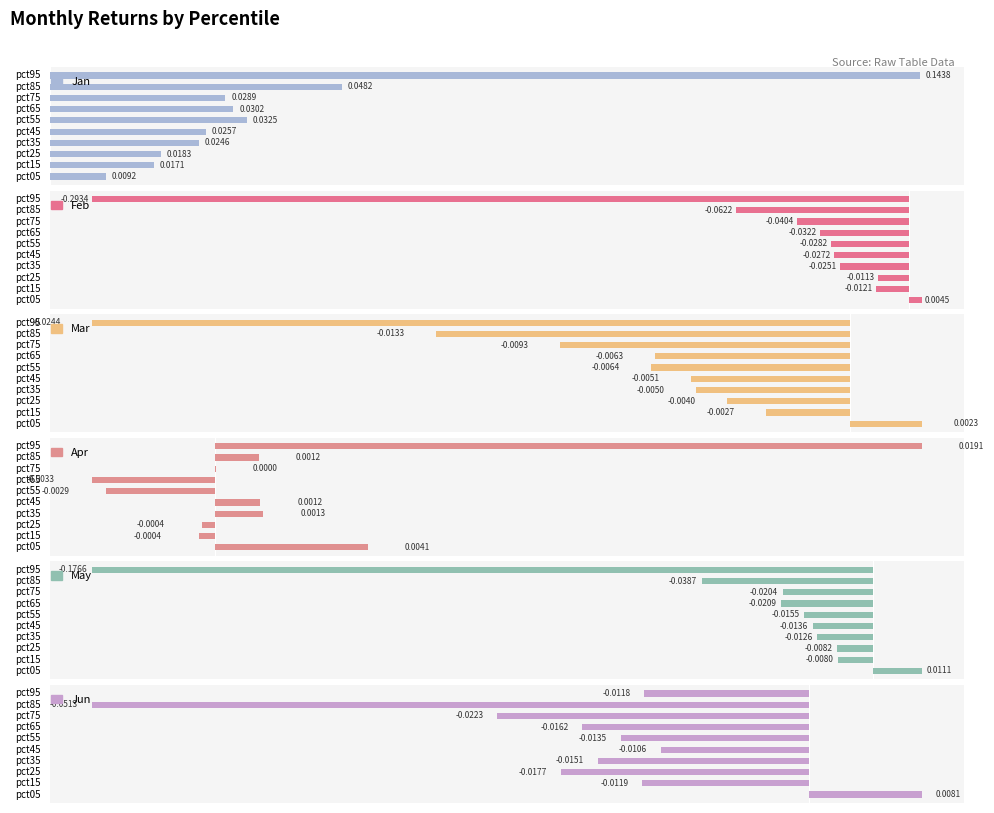

How many negative values does the Apr series have?

4